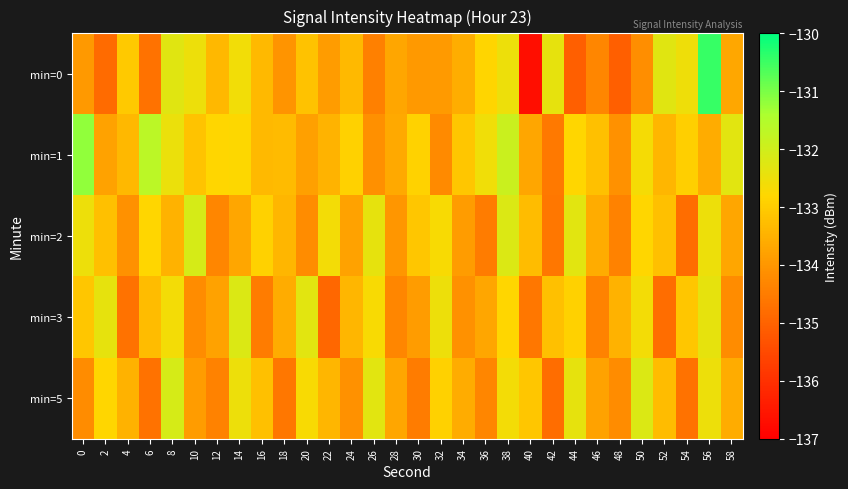

Between 4 and 48, which series saw the biggest shift?

min=0